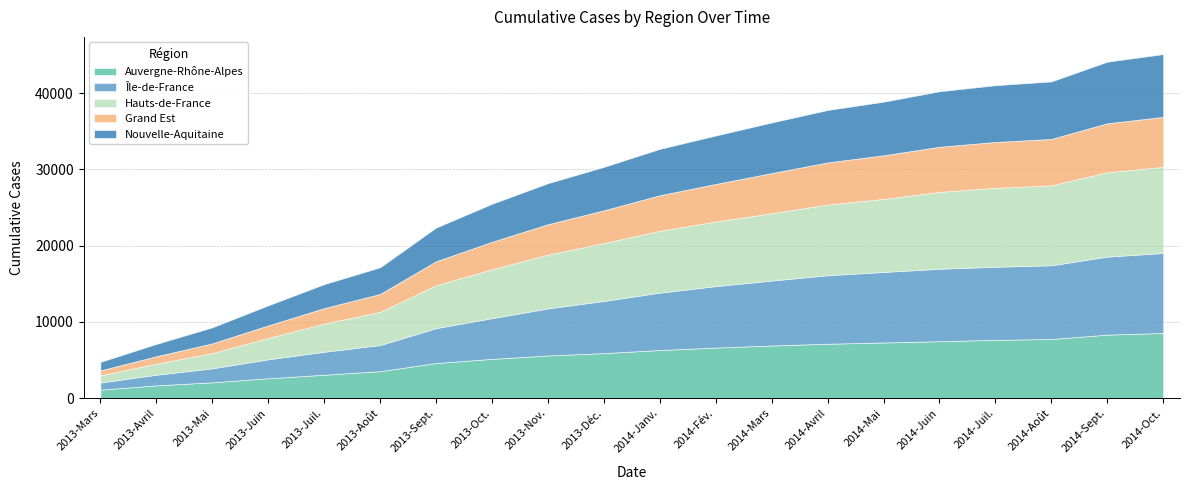

What is the difference between the highest and lowest values at 2013-Oct.?

2810